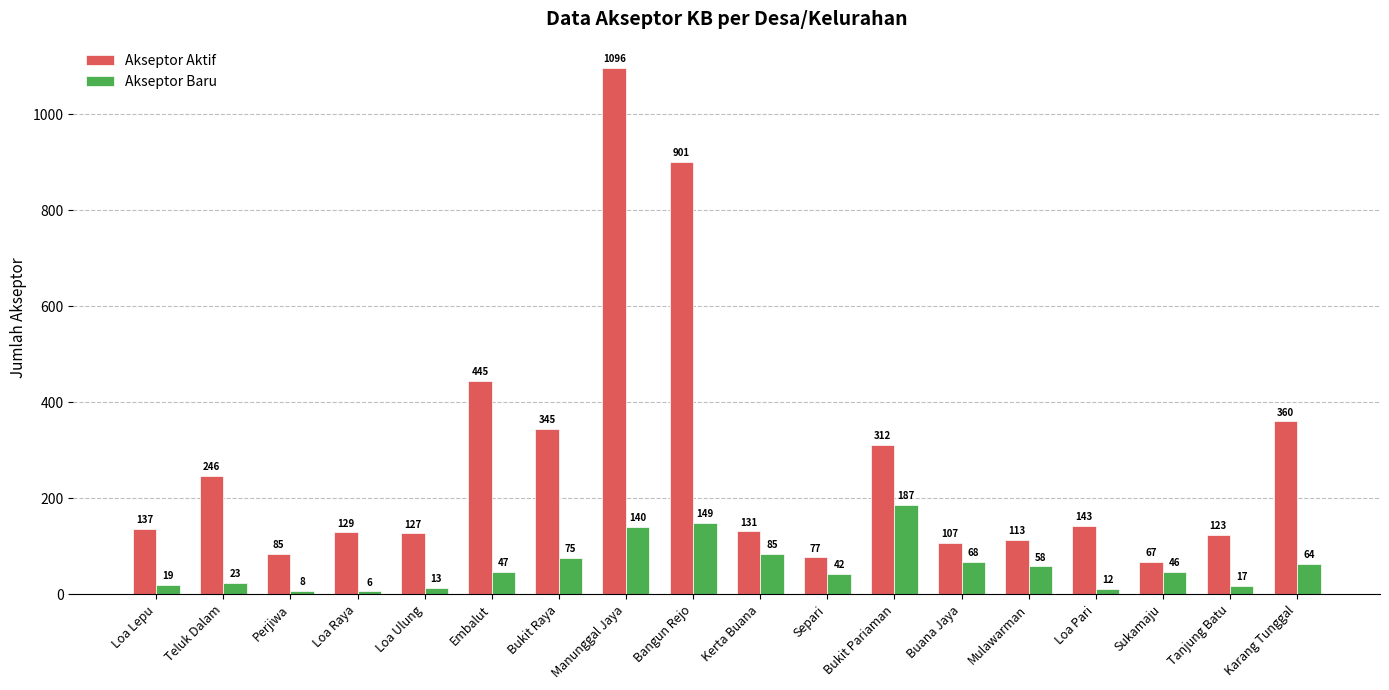

Where is Akseptor Aktif nearest to the value 581?

Embalut